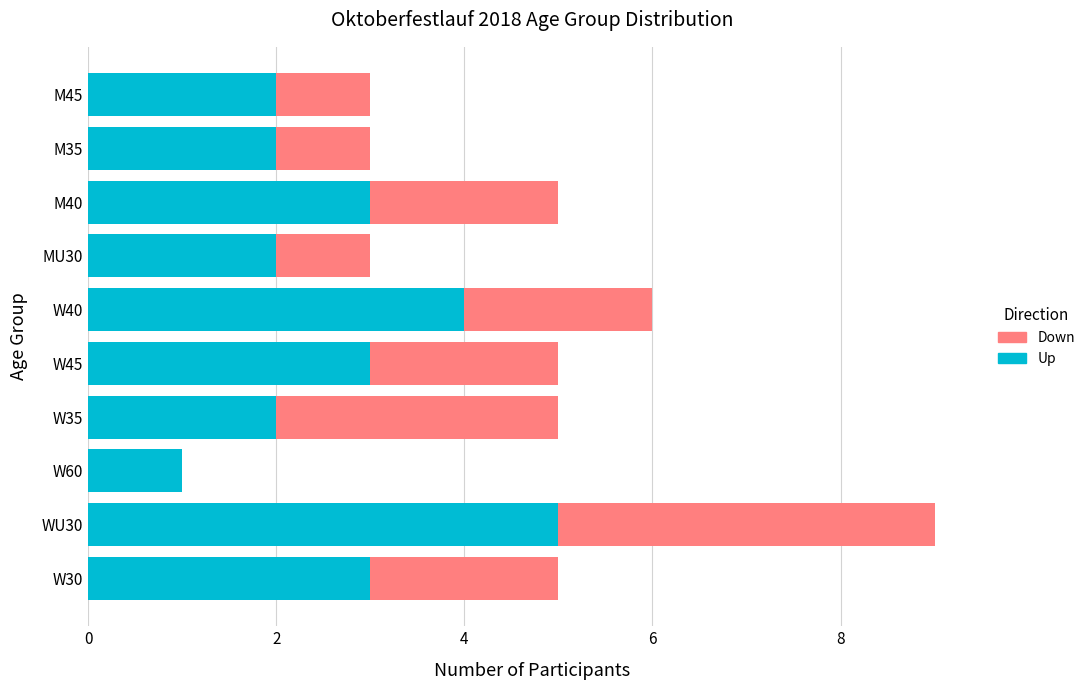

What is the total value across all series at MU30?

3